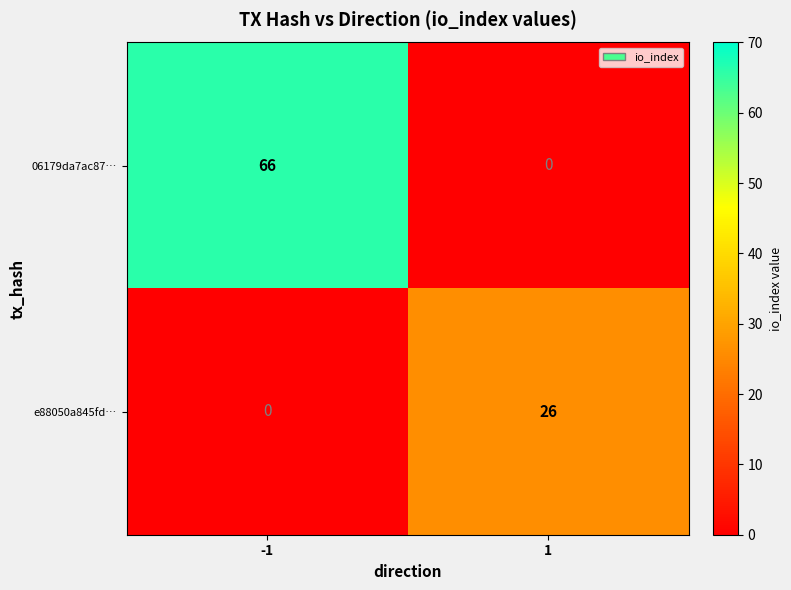

Reading right to left, list all the values displayed in this chart.

06179da7ac87…: 0	66
e88050a845fd…: 26	0